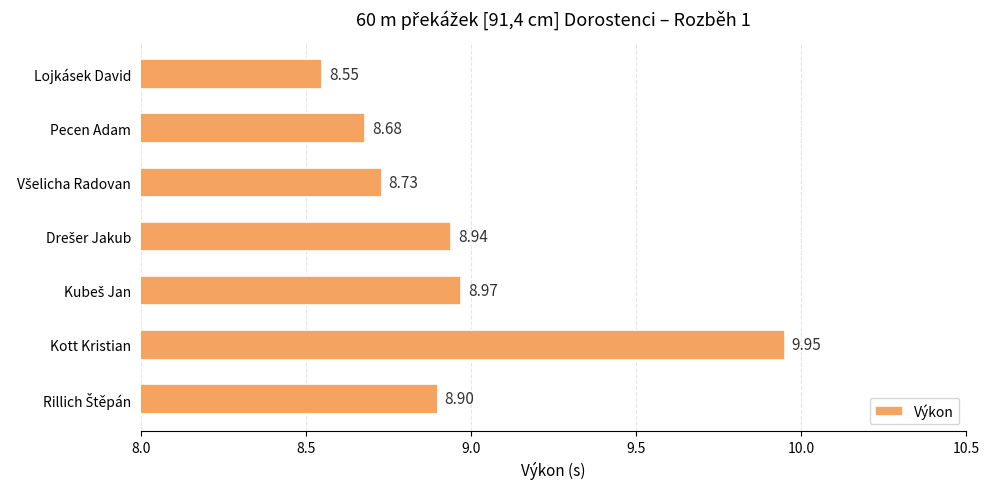

What is the change in value from Pecen Adam to Kott Kristian?

+1.3